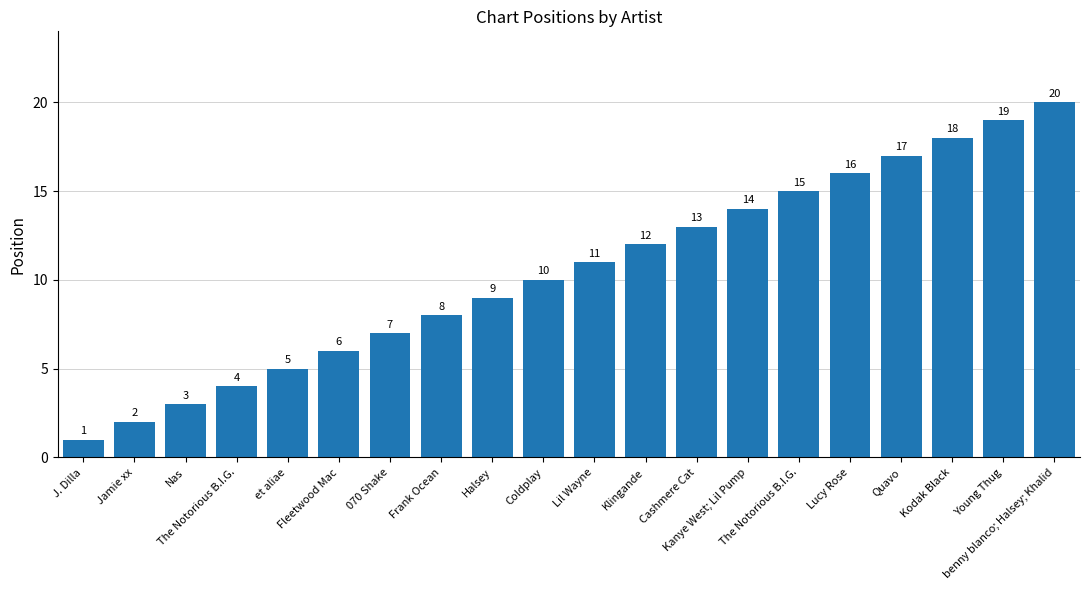

At which label is the value closest to 10?

Coldplay